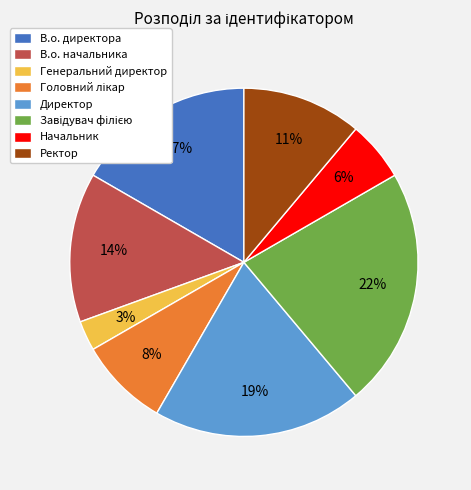

To the nearest percent, what percentage of the pie is Генеральний директор?

3%